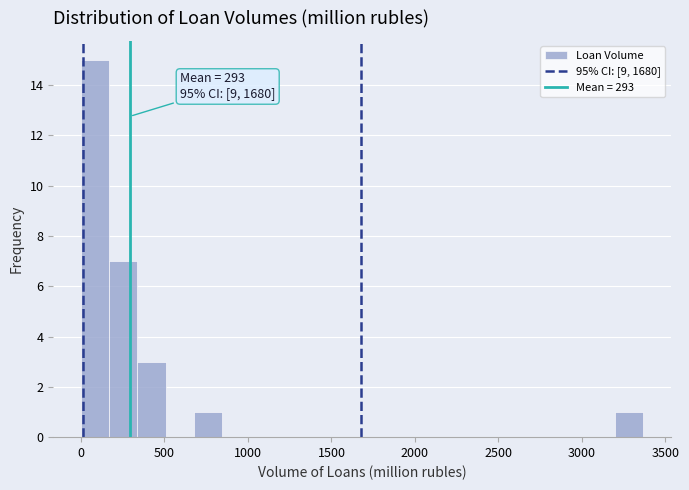

Read against the x-axis, roughly where is the centre of the tallest bar?

100